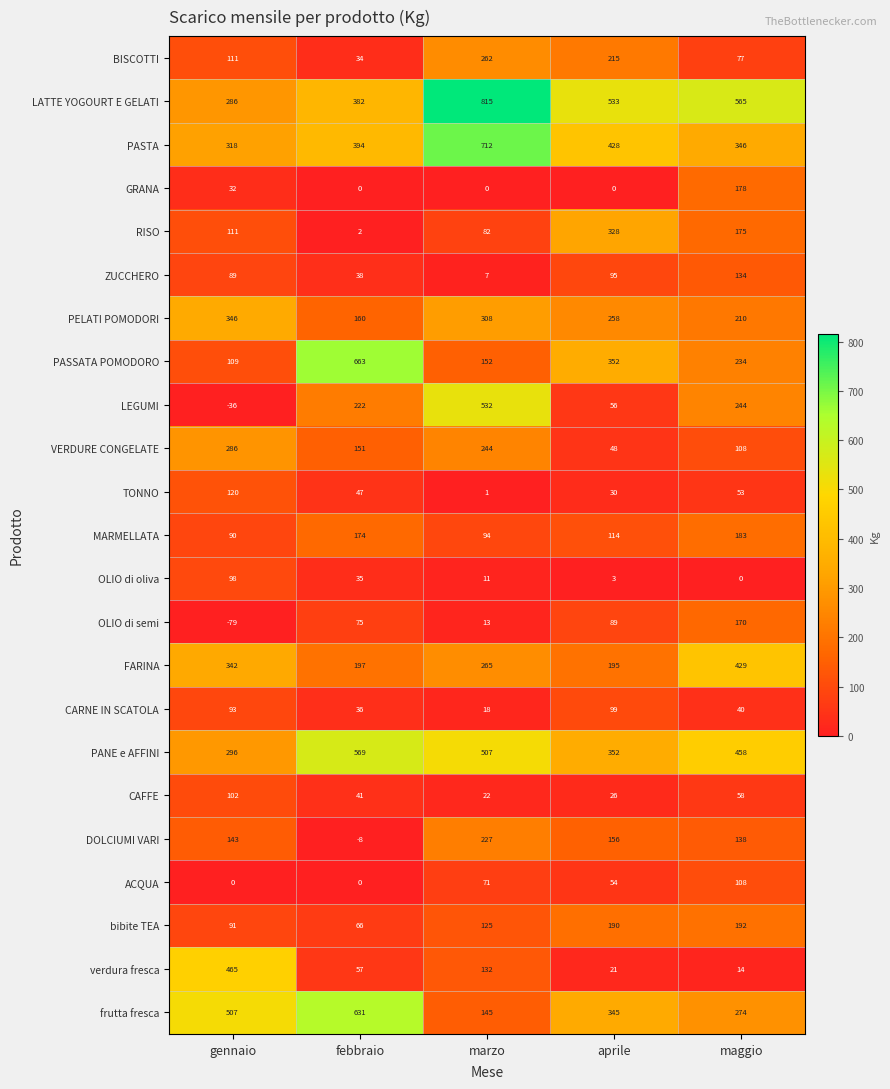

At which label does PANE e AFFINI first exceed 458?

febbraio